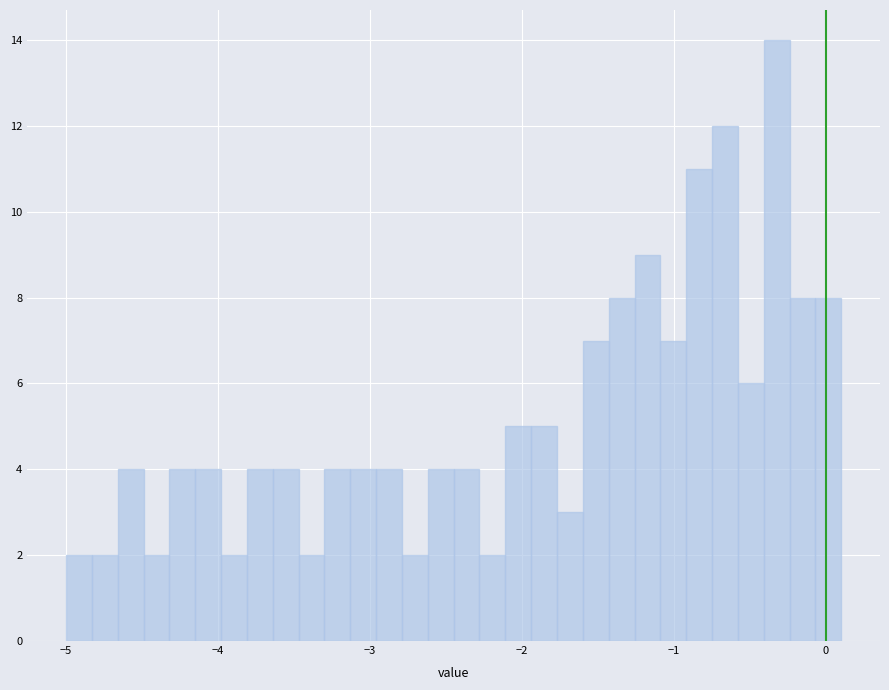

Around what value on the x-axis is the tallest bar? Give the approximate position of its centre, as read against the axis.

-0.3